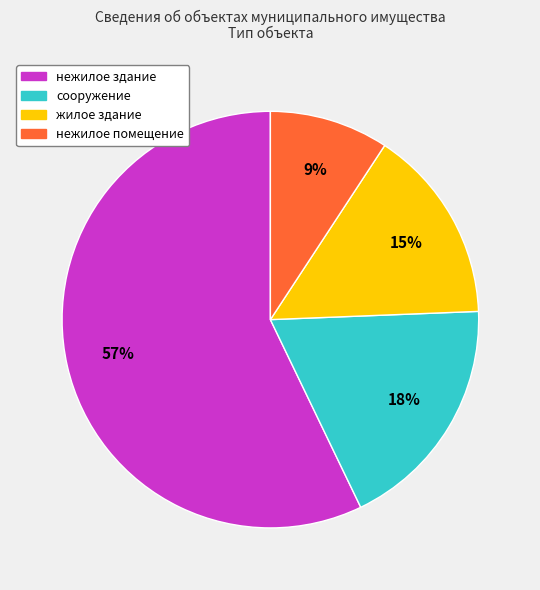

To the nearest percent, what is the difference between the largest and smallest slice percentages?

48%